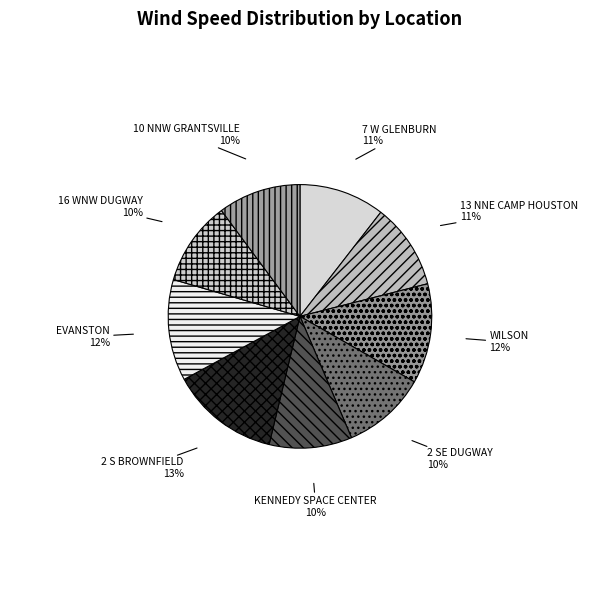

Is it true that 16 WNW DUGWAY is 10% of the pie?

True